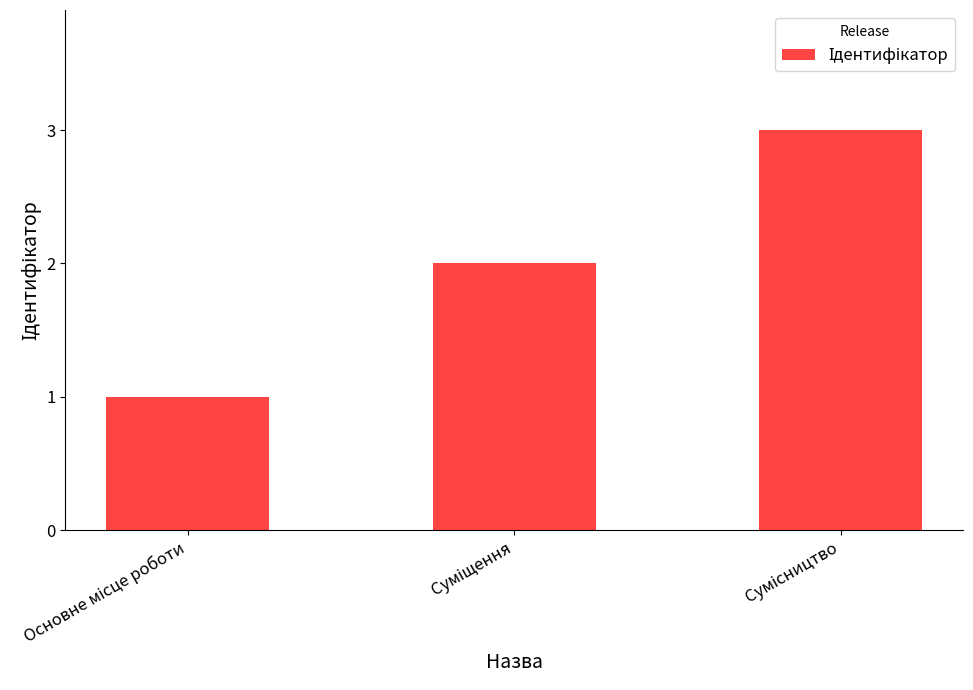

Are the bars grouped side by side (vs. stacked)?

No